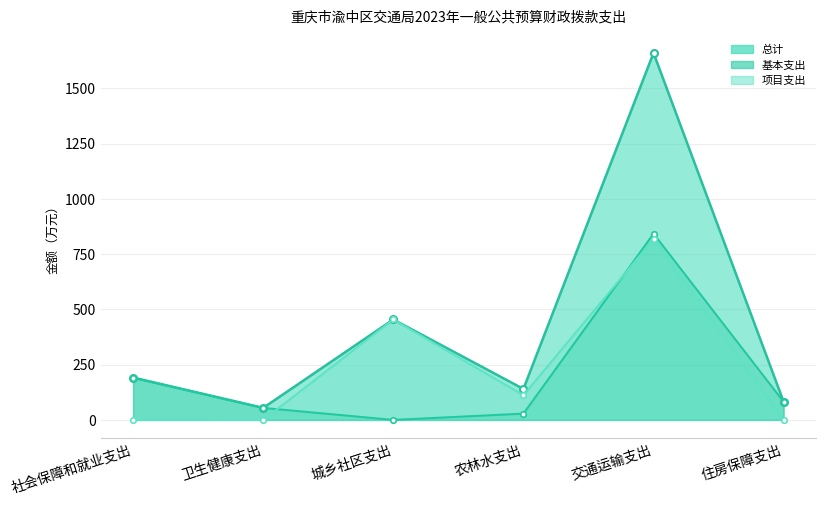

What is the label of the 1st point from the left?

社会保障和就业支出